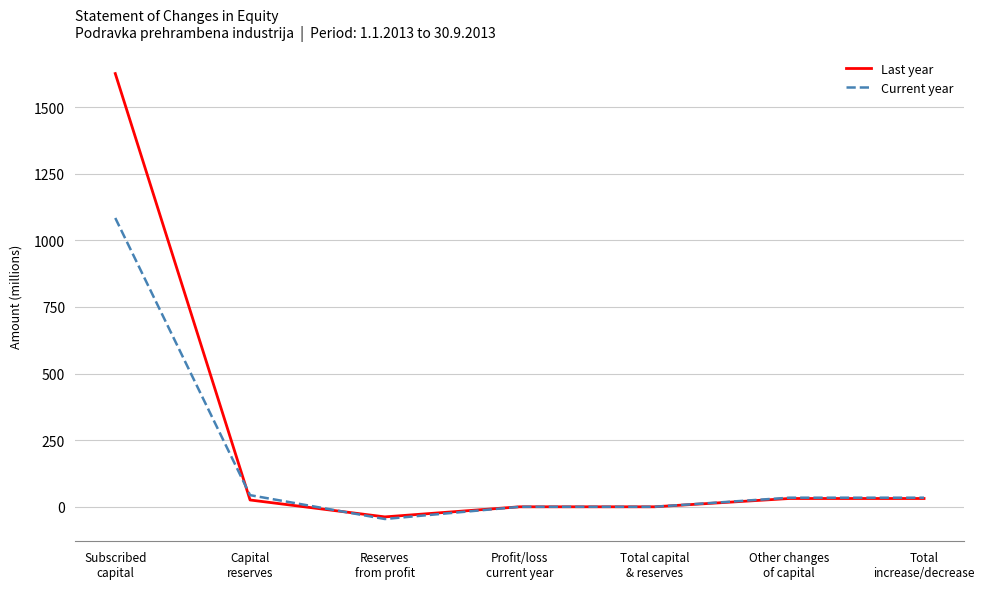

What is the maximum value shown in the chart?

1626.0